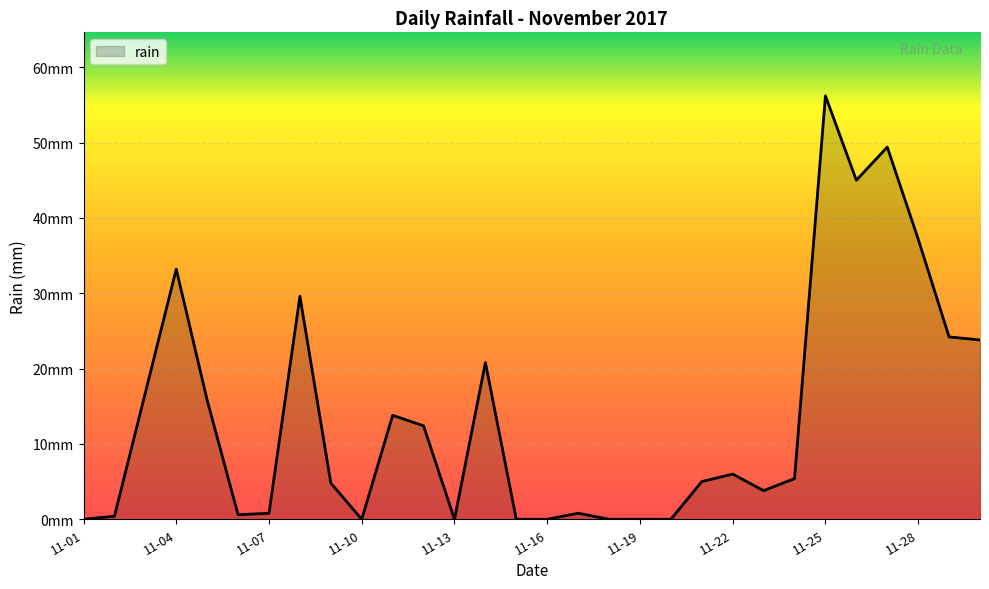

List the labels in order of value, smallest first.

2017-11-01, 2017-11-10, 2017-11-13, 2017-11-15, 2017-11-16, 2017-11-18, 2017-11-19, 2017-11-20, 2017-11-02, 2017-11-06, 2017-11-07, 2017-11-17, 2017-11-23, 2017-11-09, 2017-11-21, 2017-11-24, 2017-11-22, 2017-11-12, 2017-11-11, 2017-11-05, 2017-11-03, 2017-11-14, 2017-11-30, 2017-11-29, 2017-11-08, 2017-11-04, 2017-11-28, 2017-11-26, 2017-11-27, 2017-11-25